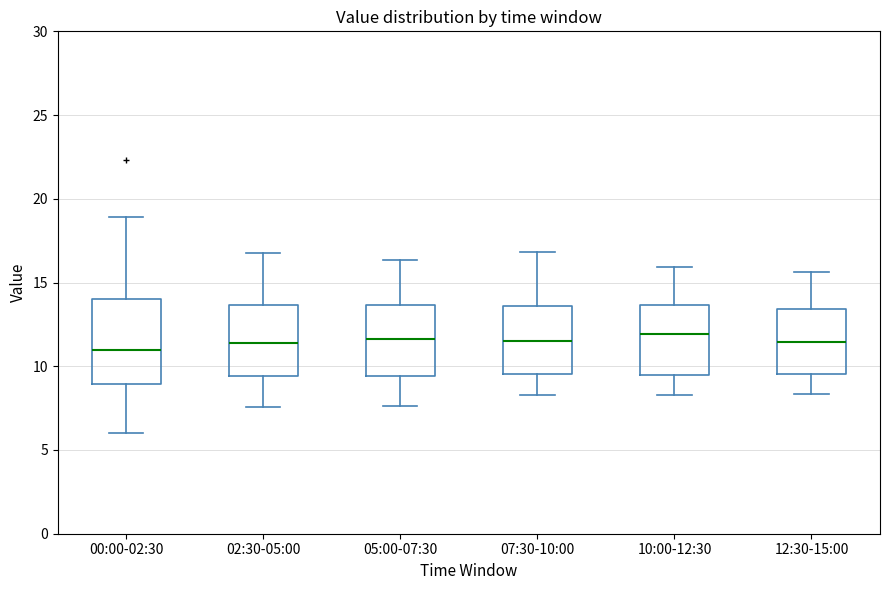

Comparing the boxes themselves (not the whiskers), which one is the tallest?

00:00-02:30